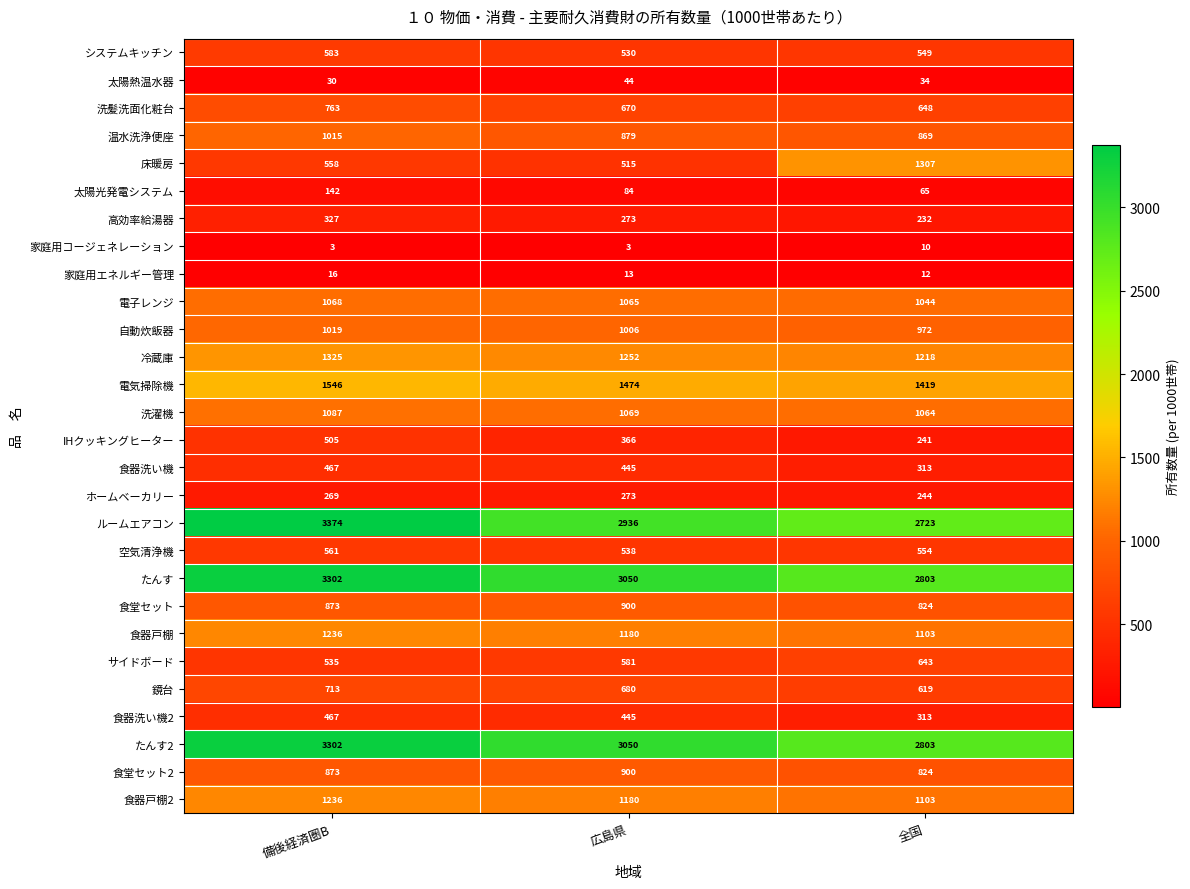

List the labels in order of 高効率給湯器 value, largest first.

備後経済圏B, 広島県, 全国